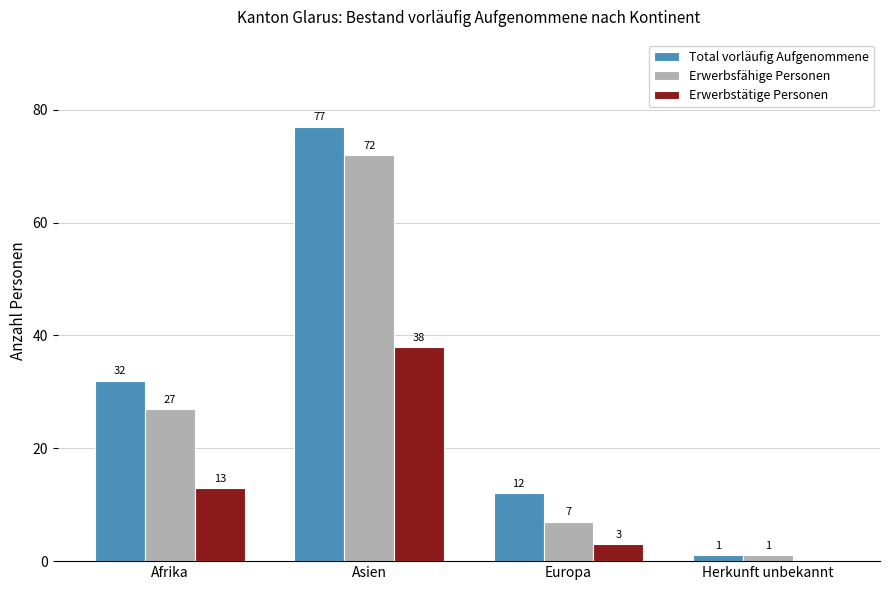

What is the total value across all series at Afrika?

72